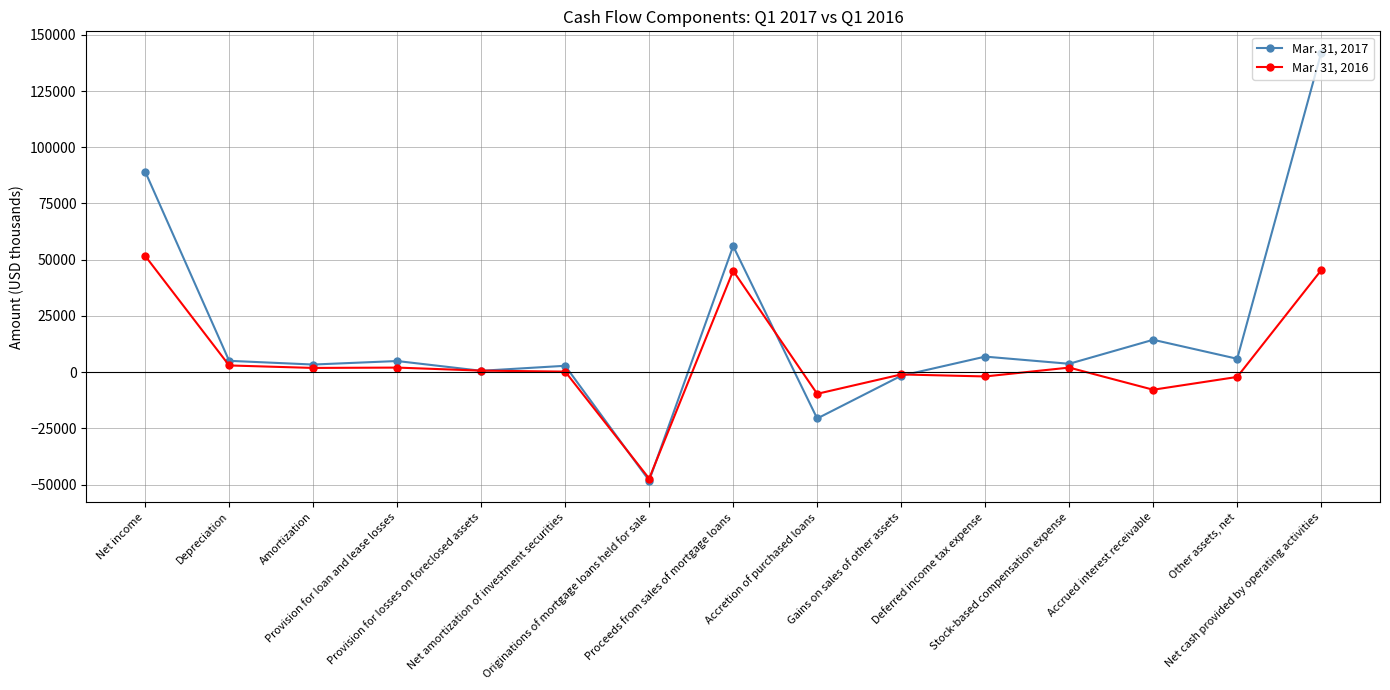

True or false: Mar. 31, 2017 has more than 1 points higher than both neighbors.

True